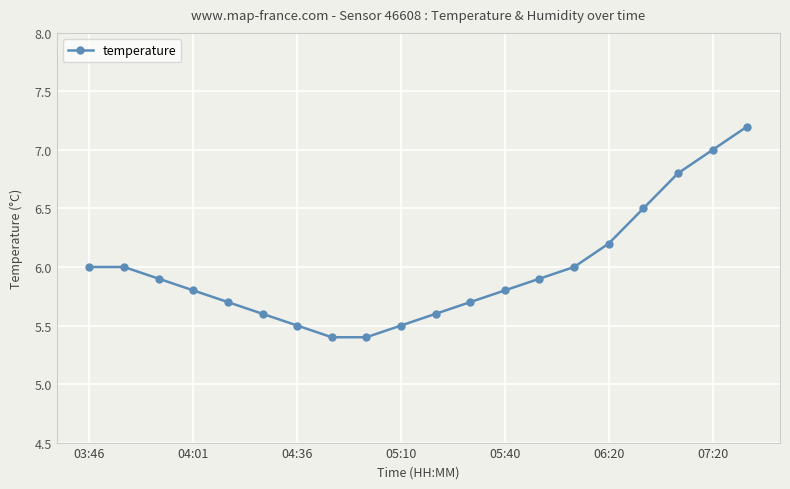

True or false: there are more than 1 points higher than both neighbors.

False